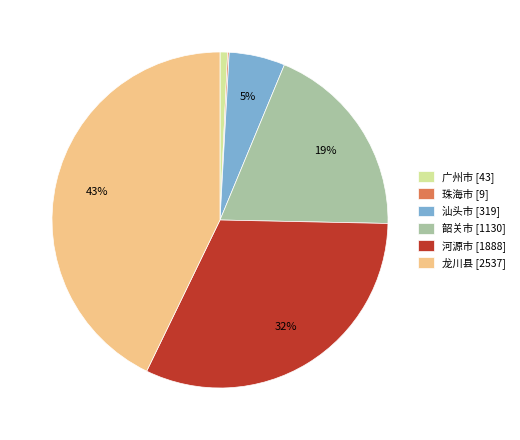

Which has a higher value, 河源市 [1888] or 韶关市 [1130]?

河源市 [1888]